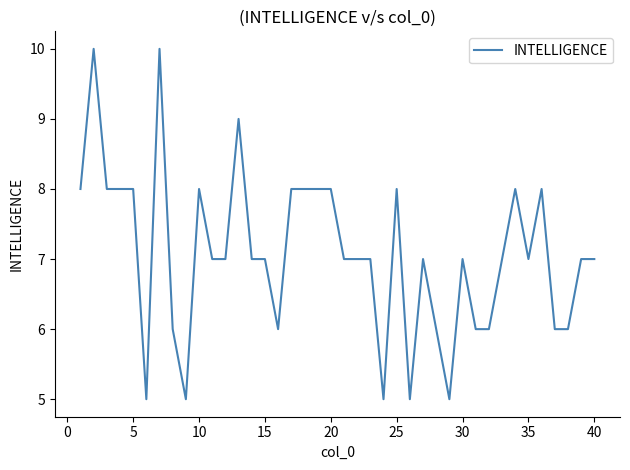

What is the minimum value shown in the chart?

5